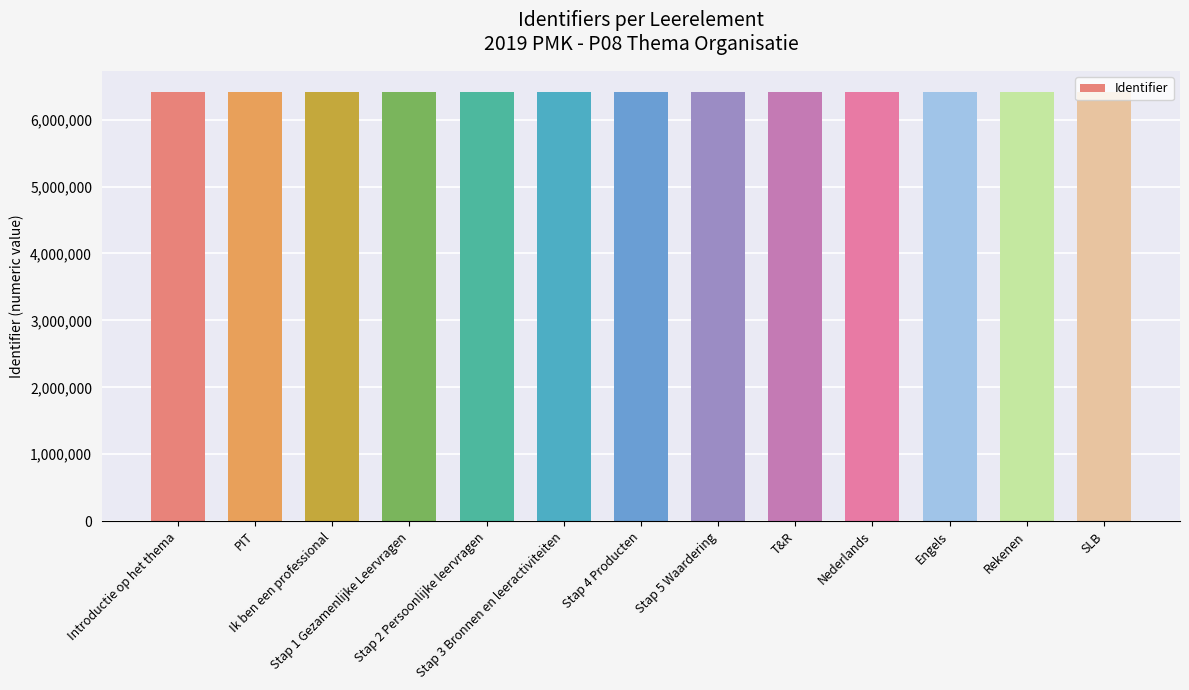

What is the difference between the second highest and minimum values?

22